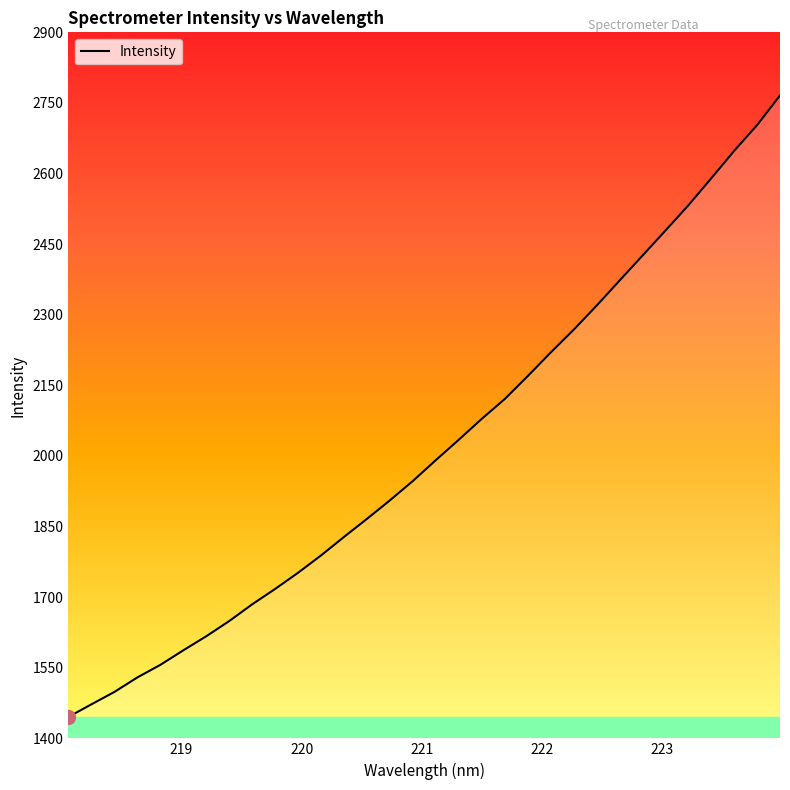

What is the maximum value shown in the chart?

2765.9